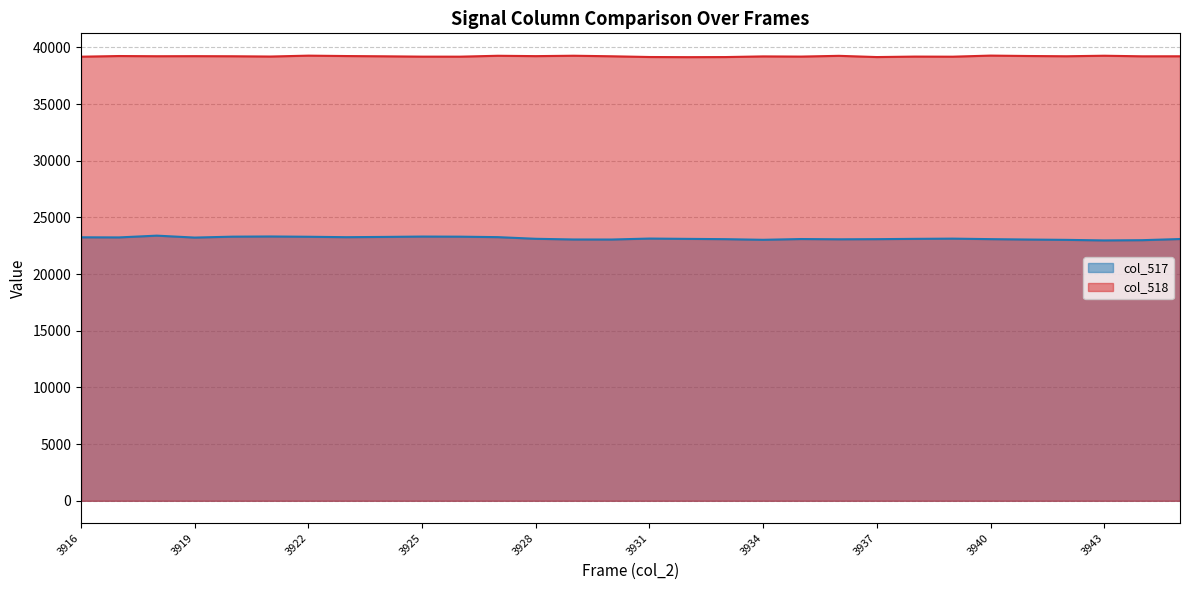

What is the sum of the col_517 values at 3924 and 3920?

46583